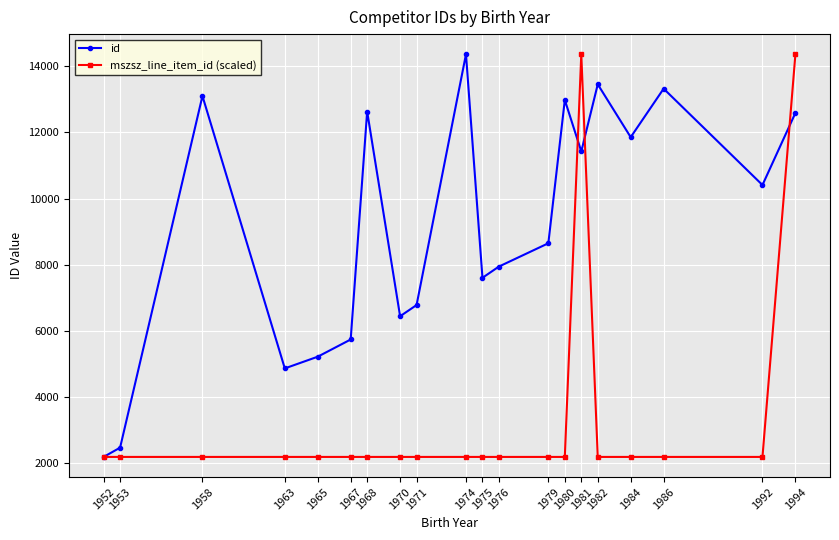

What is the greatest value displayed?

14362